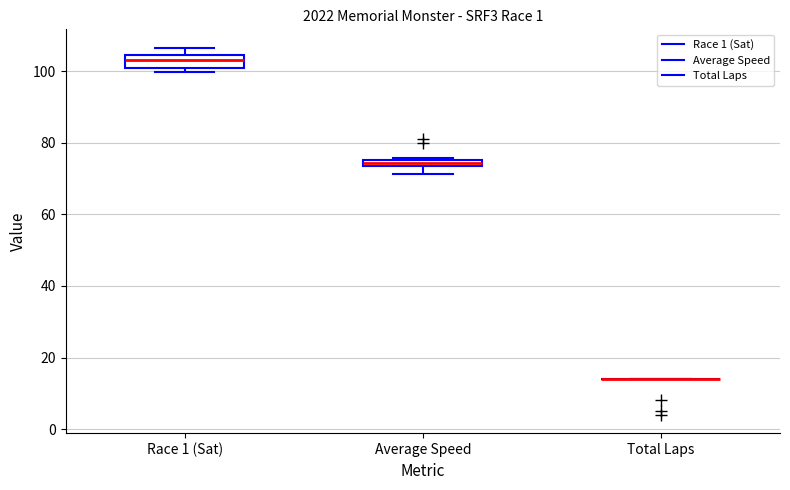

Where does the lower whisker of the box for Average Speed end on the y-axis? The values are not printed on the chart, so give them approximately, as read against the axis.

72